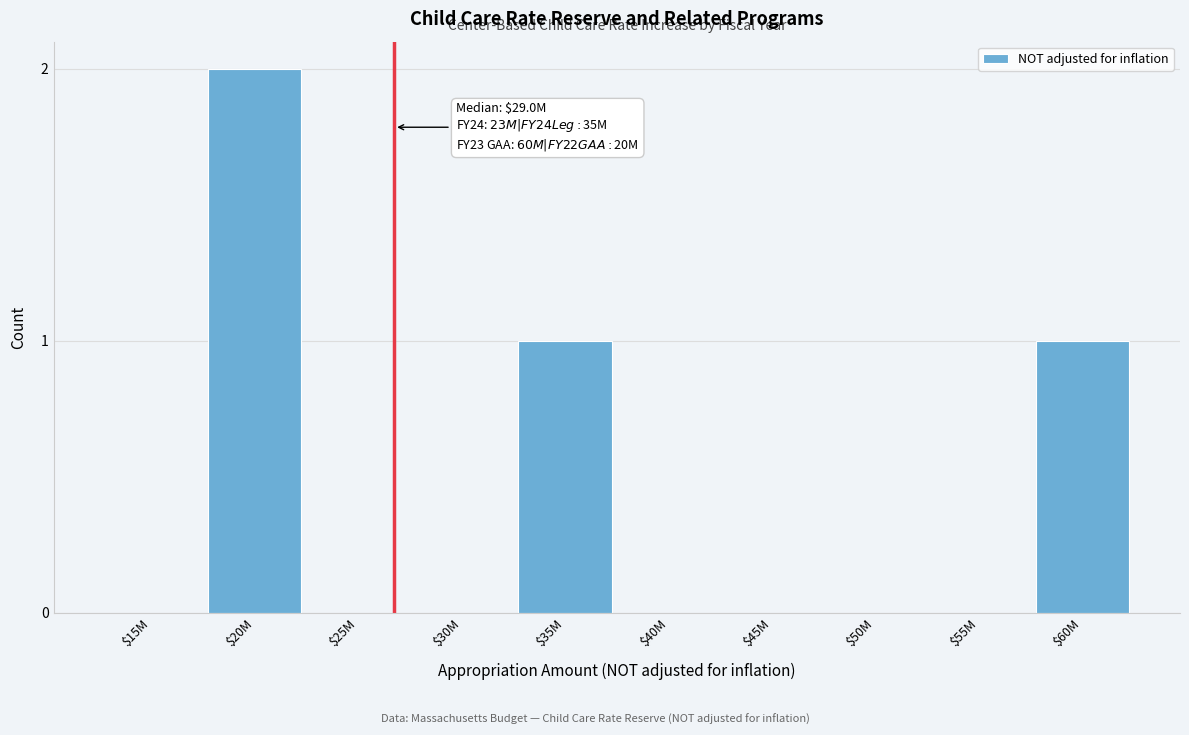

The value at $30M is -1. True or false?

False